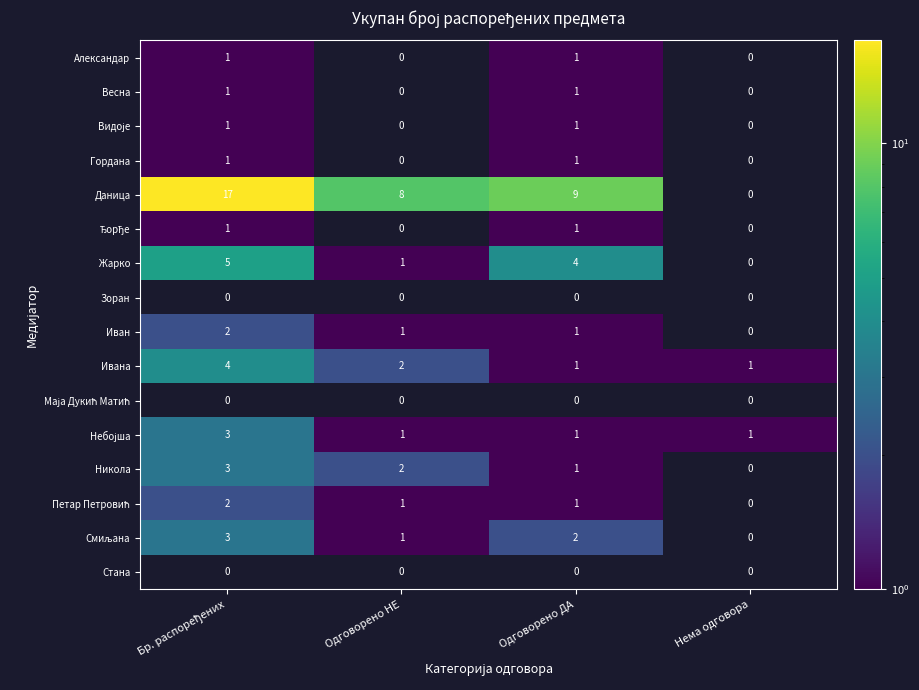

Is it true that Жарко equals 4 at Одговорено ДА?

True